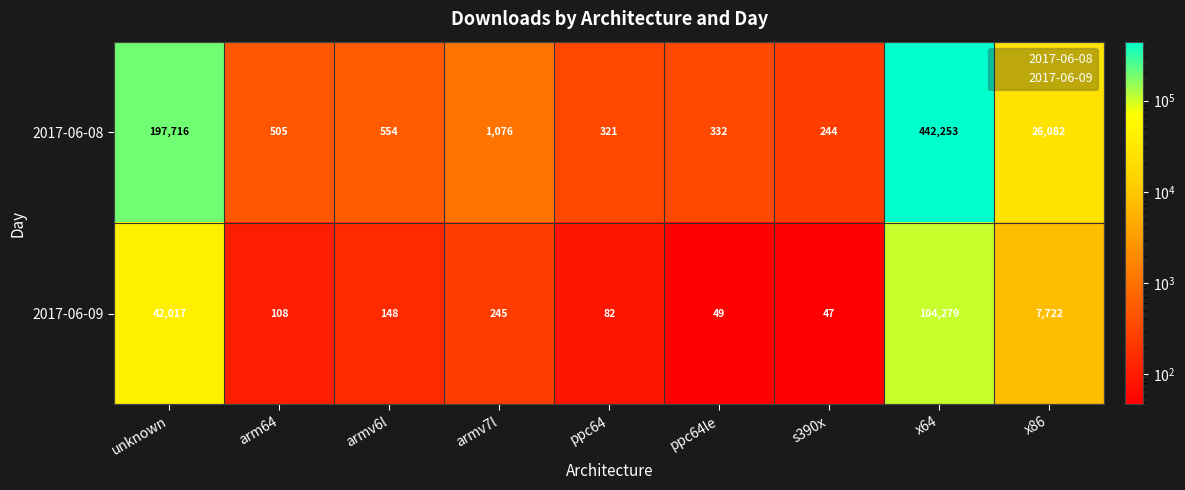

What is the approximate value of 2017-06-08 at ppc64?

321